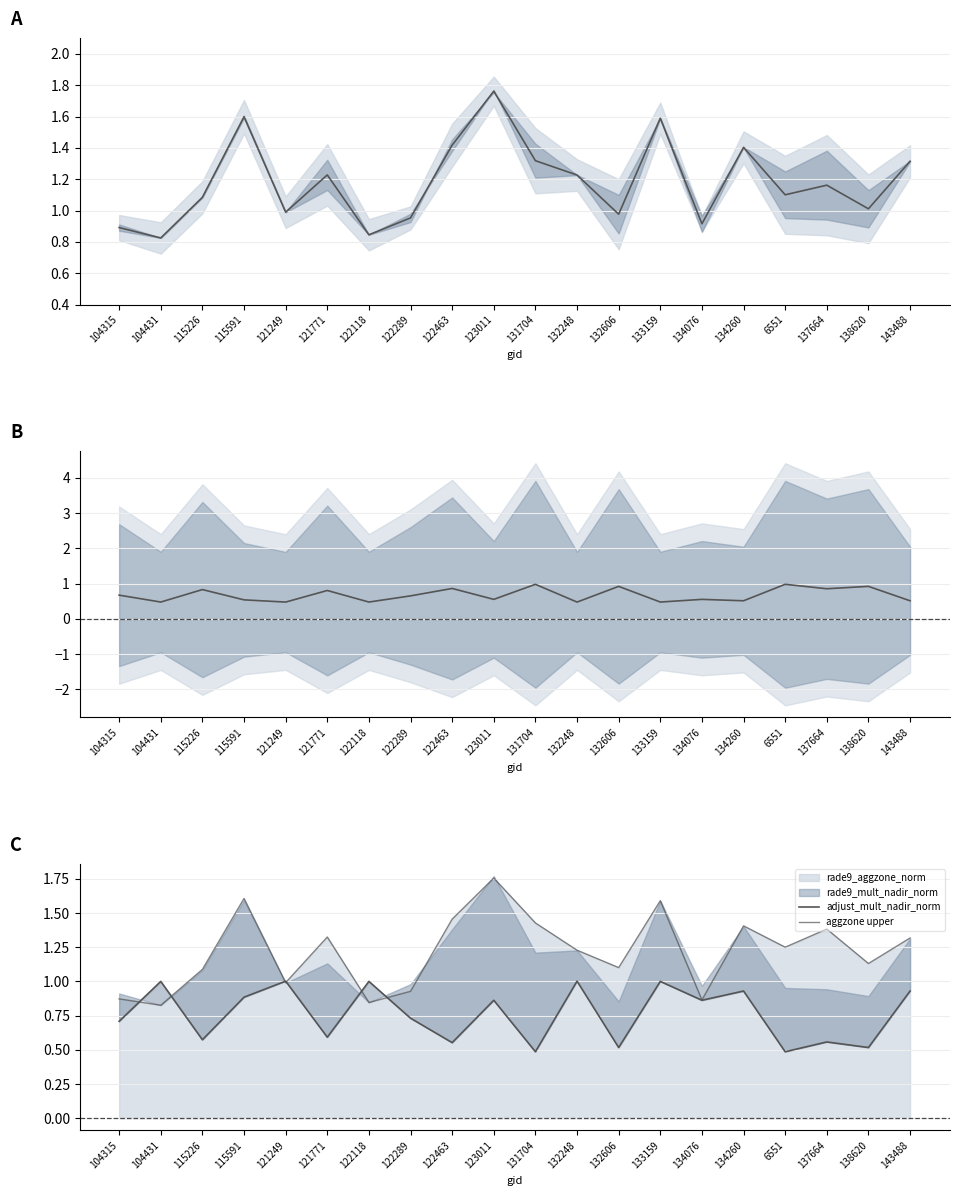

What is the difference between the second highest and second lowest values in the aggzone upper series?

0.8